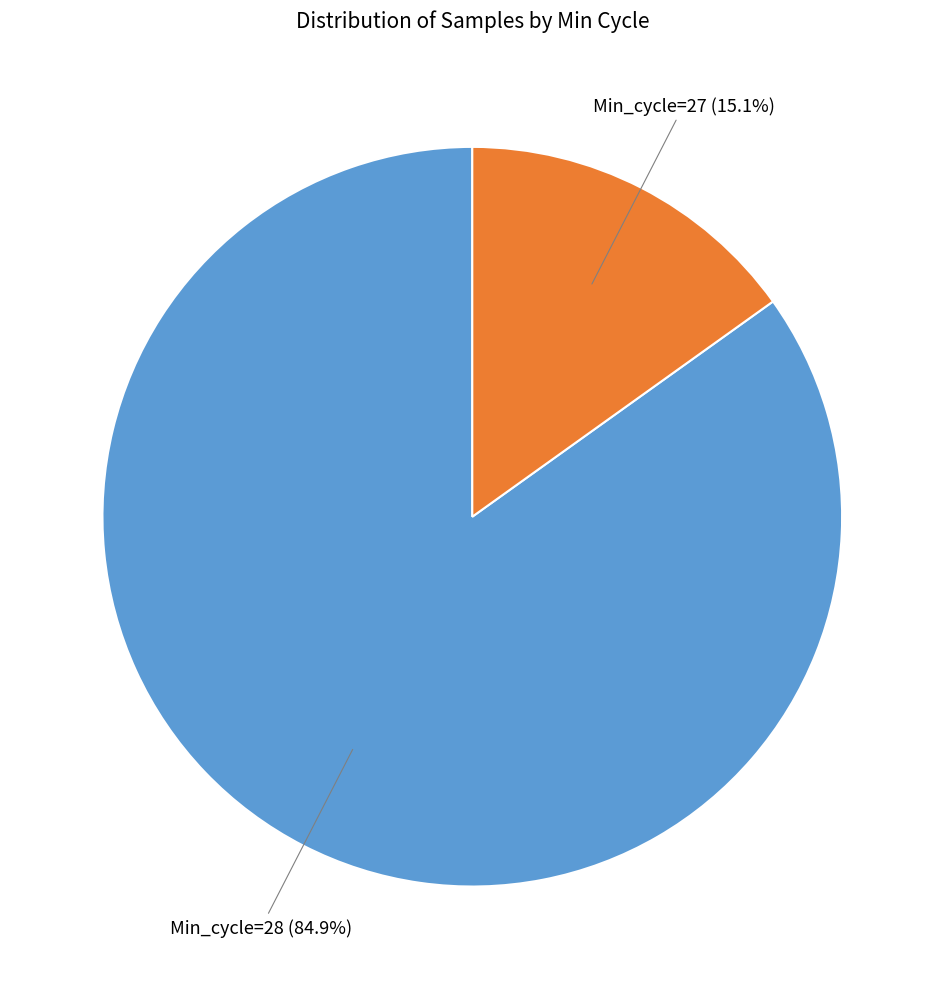

How many segments does this pie chart have?

2